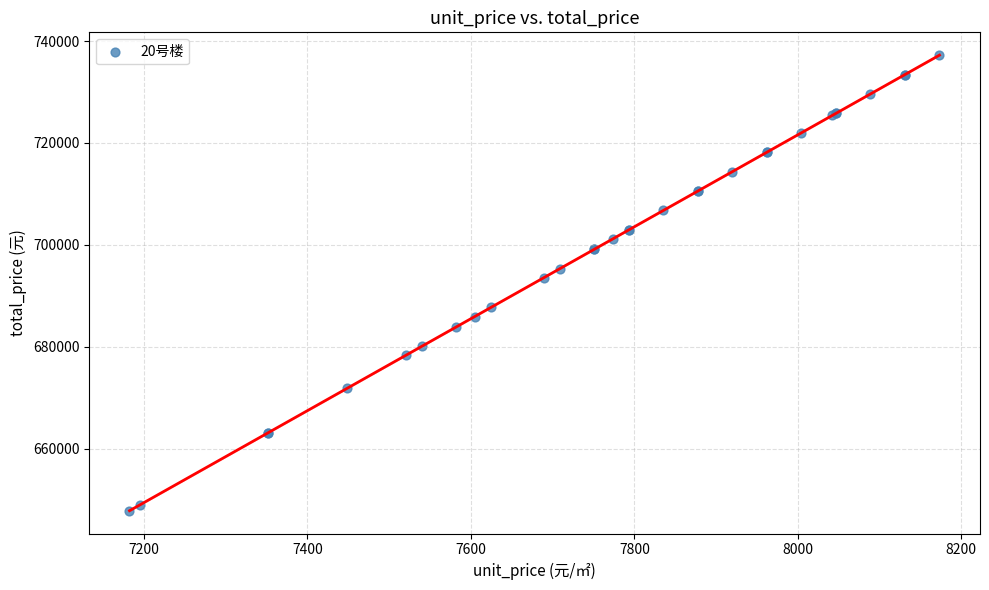

What Y value in the scatter plot is closest to 692535?

693537.9